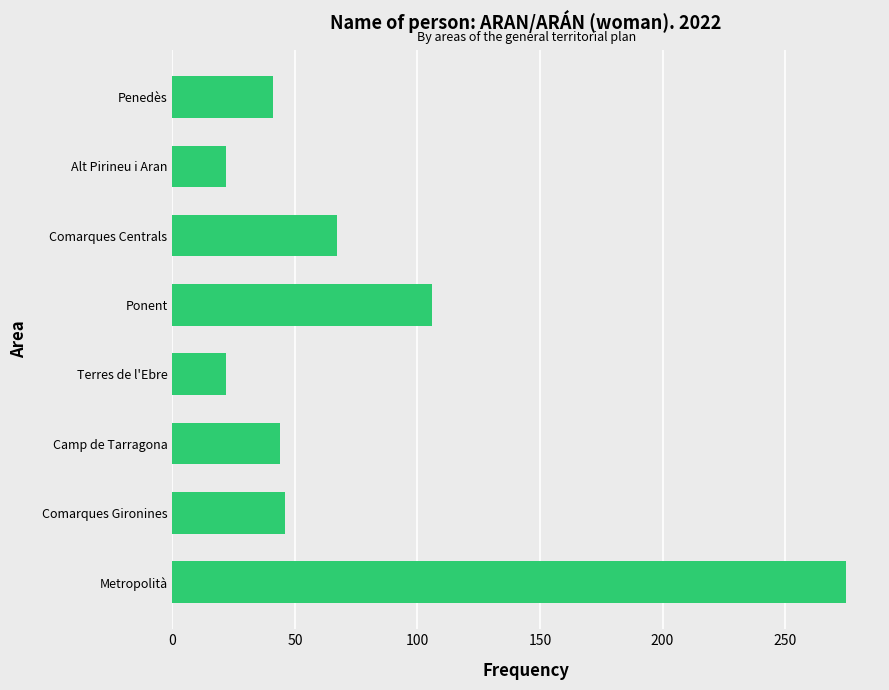

What is the sum of all values?

623